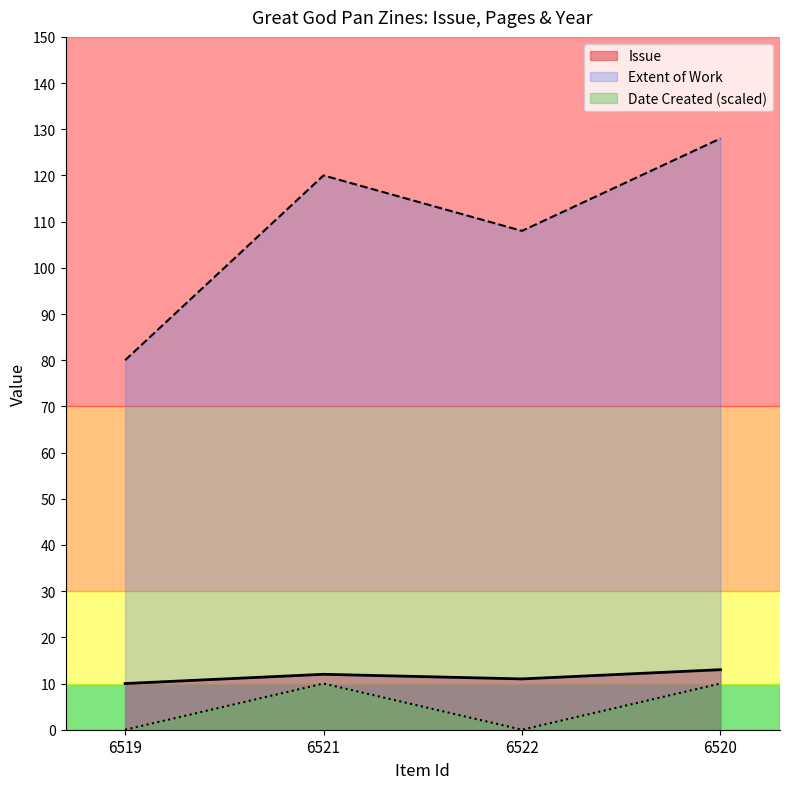

At how many categories does at least one series exceed 100?

3